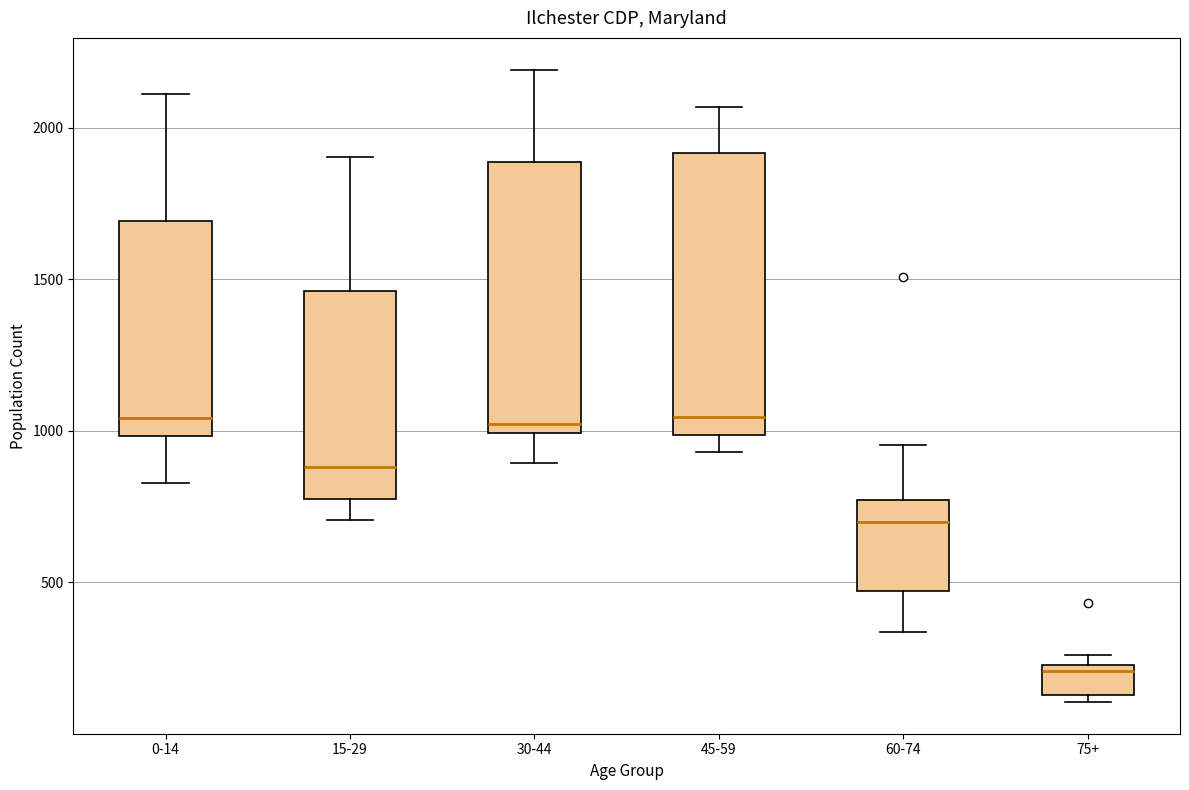

Reading left to right, transcribe this box plot: for each box, give where its median line is, the range the box spans, and where its two whiskers end, as read against the y-axis. The values are not printed on the chart, so give them approximately, as read against the axis.

0-14: median 1050, box 1000 to 1700, whiskers 850 to 2100
15-29: median 900, box 800 to 1450, whiskers 700 to 1900
30-44: median 1000 (just above the box's lower edge), box 1000 to 1900, whiskers 900 to 2200
45-59: median 1050, box 1000 to 1900, whiskers 950 to 2050
60-74: median 700, box 450 to 750, whiskers 350 to 950
75+: median 200, box 150 to 250, whiskers 100 to 250 (just above the box's upper edge)